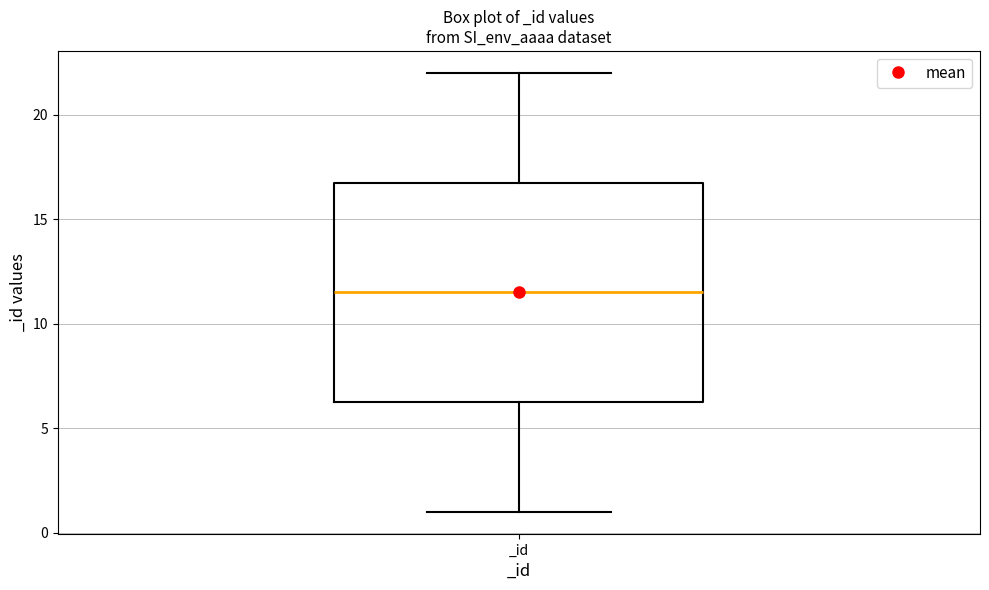

Where does the lower whisker of the box for _id end on the y-axis? The values are not printed on the chart, so give them approximately, as read against the axis.

1.0